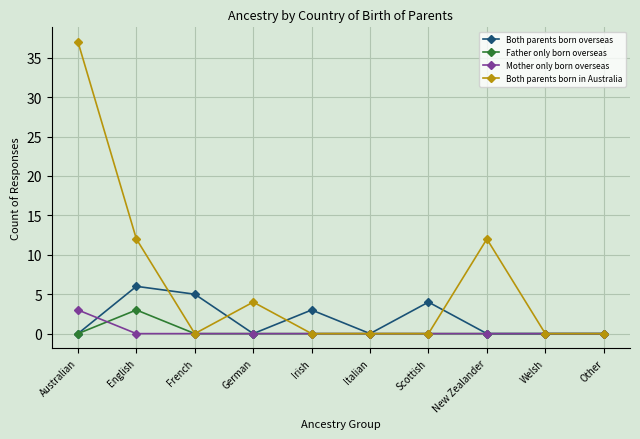

In Both parents born overseas, how many points are higher than both neighbors (excluding endpoints)?

3